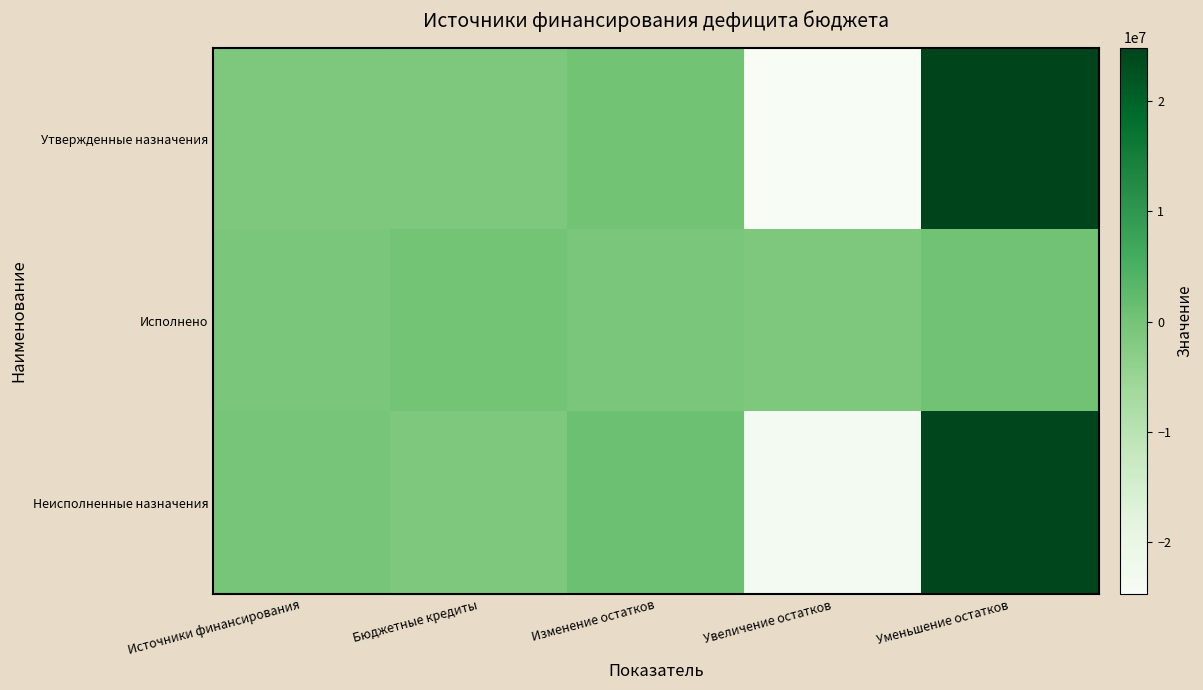

How many distinct data groups are displayed?

3